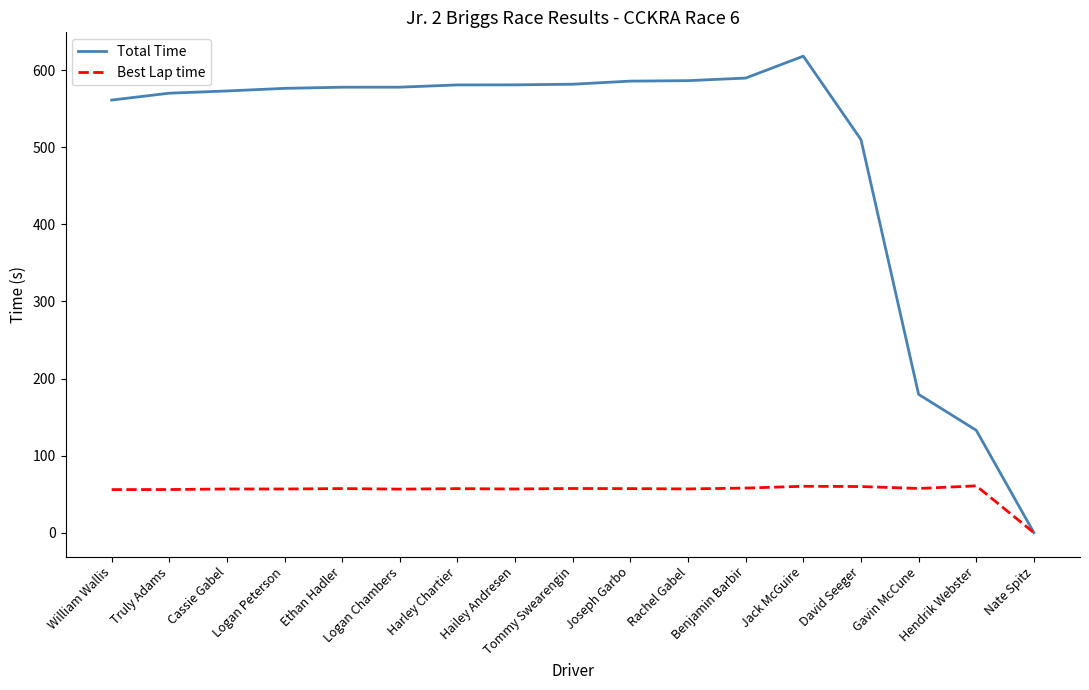

Which series changed the most between William Wallis and Nate Spitz?

Total Time